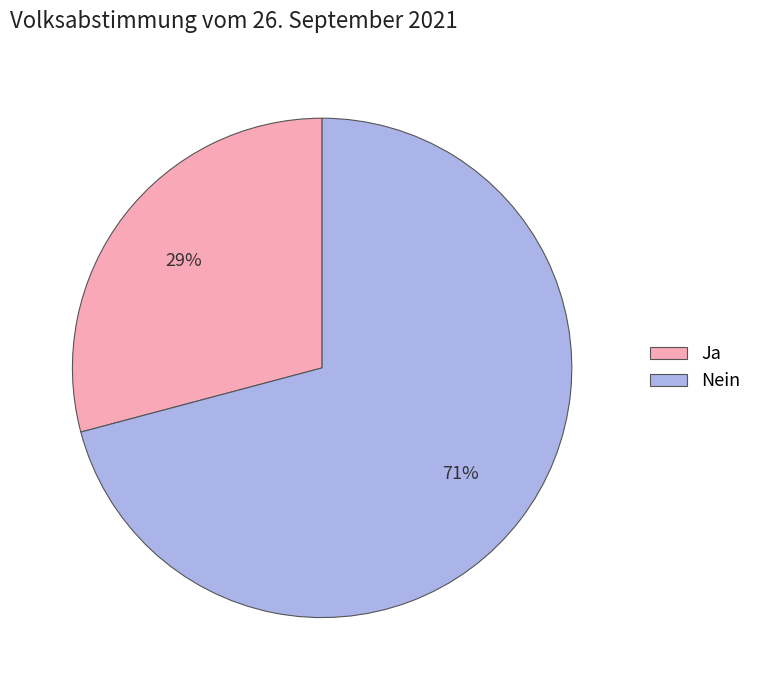

Is Ja the majority of the pie?

No